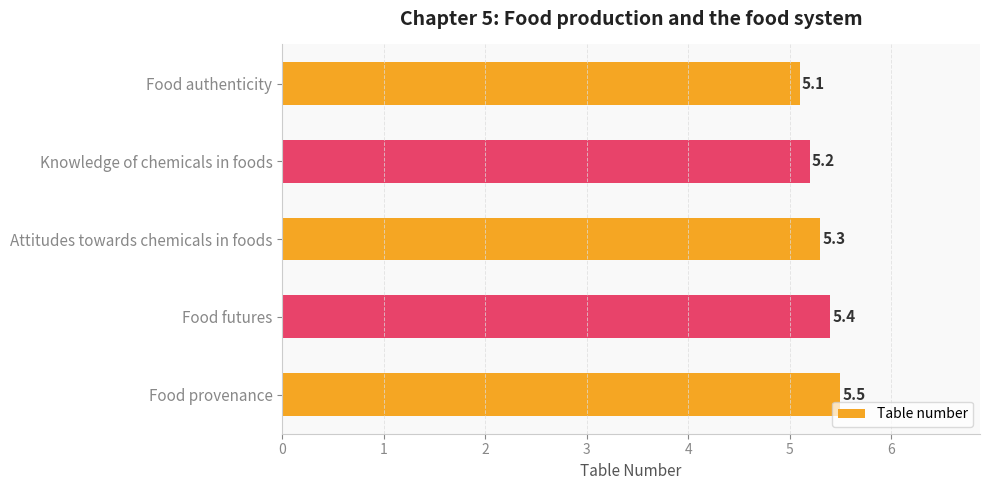

What is the sum of all values?

26.5